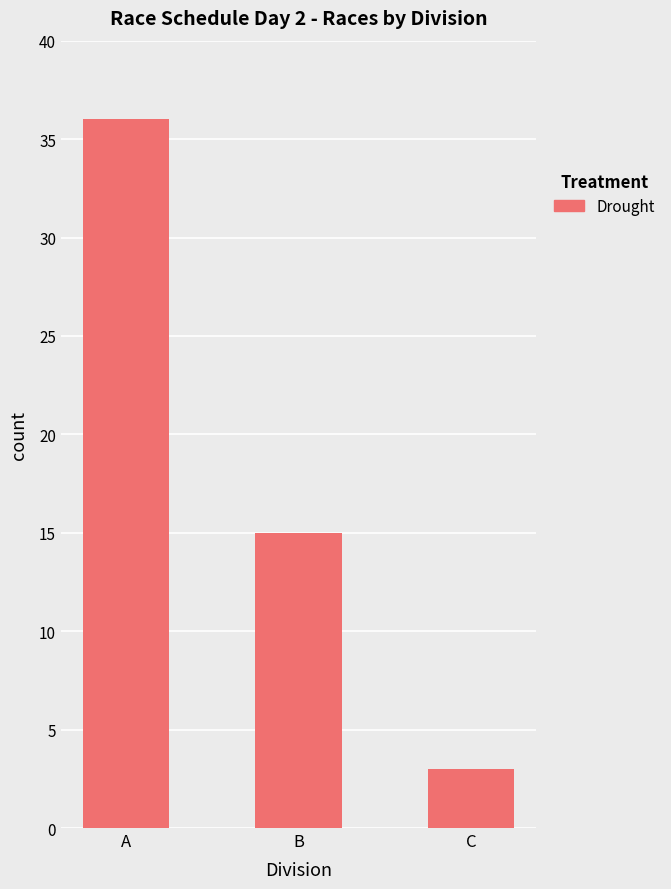

The value at A is 23. True or false?

False